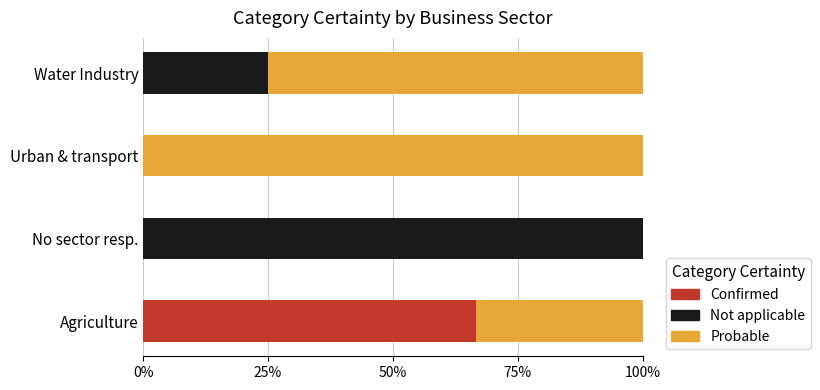

The value of Confirmed at Agriculture is 66.7. True or false?

True